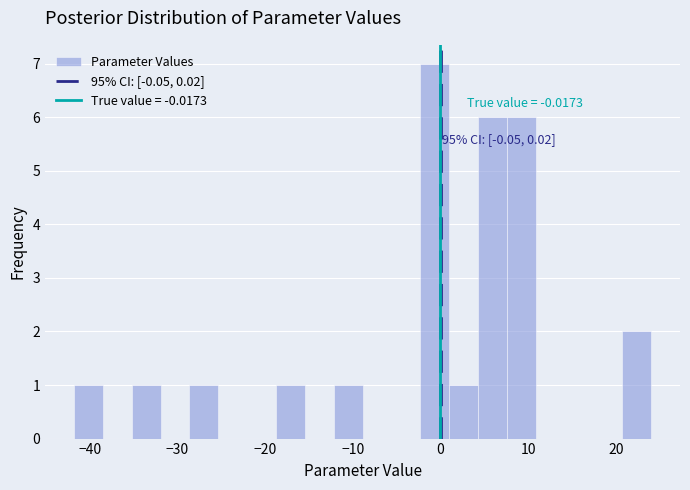

Read against the x-axis, roughly where is the centre of the tallest bar?

-1